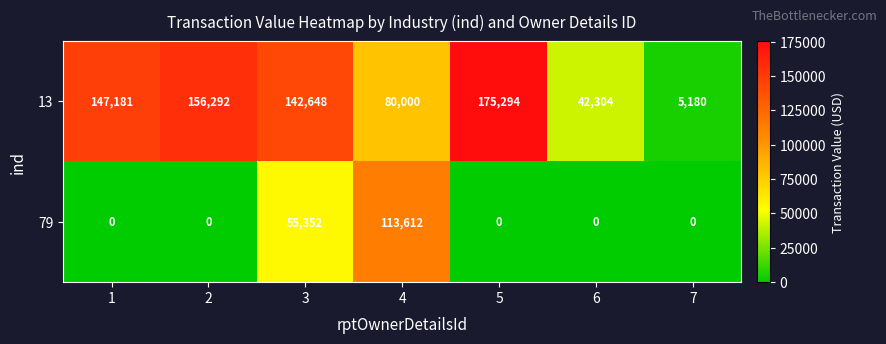

Which category has the lowest value in the 13 series?

7